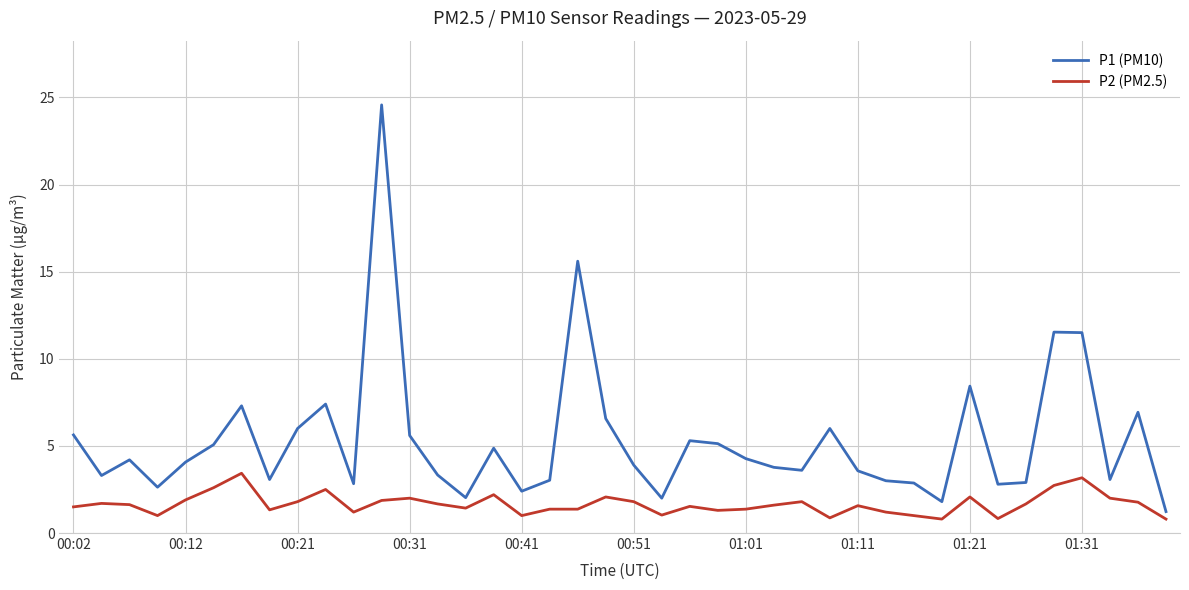

How many series are shown in this chart?

2